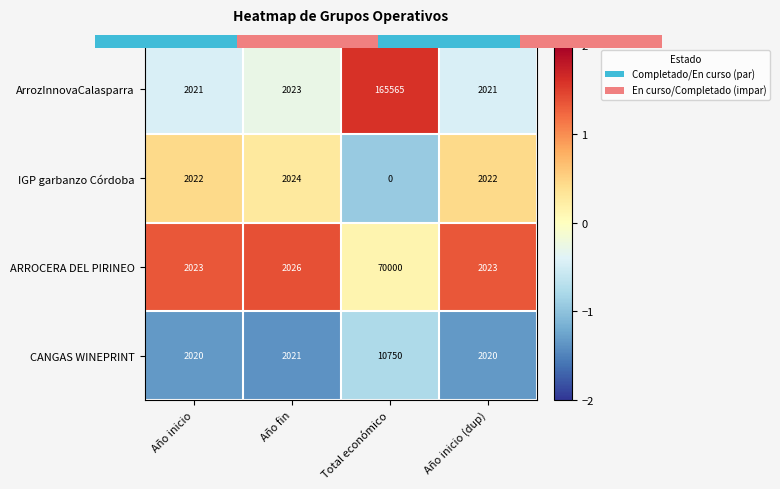

How many data points in ARROCERA DEL PIRINEO are less than 1?

1